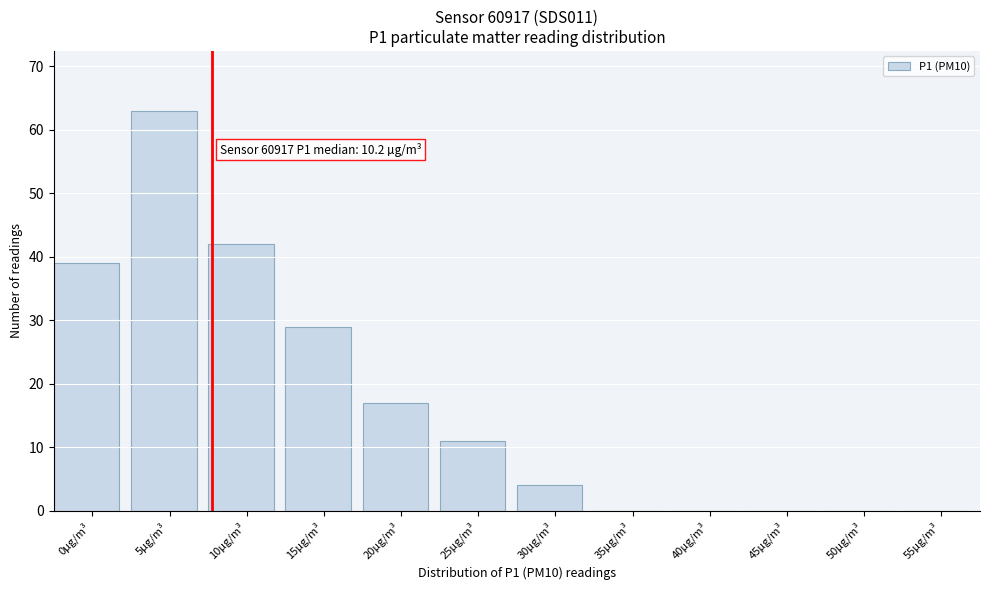

Reading left to right, transcribe all the data shown in this chart.

0µg/m³=39	5µg/m³=63	10µg/m³=42	15µg/m³=29	20µg/m³=17	25µg/m³=11	30µg/m³=4	35µg/m³=0	40µg/m³=0	45µg/m³=0	50µg/m³=0	55µg/m³=0